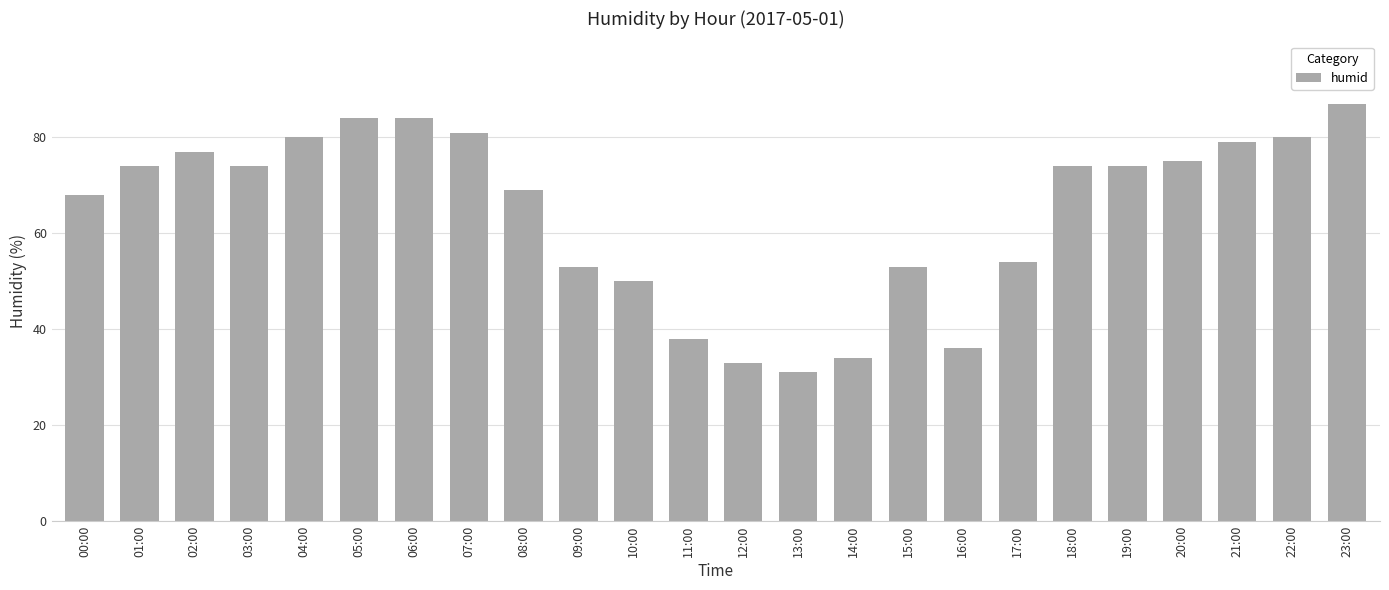

What is the change in value from 16:00 to 21:00?

+43